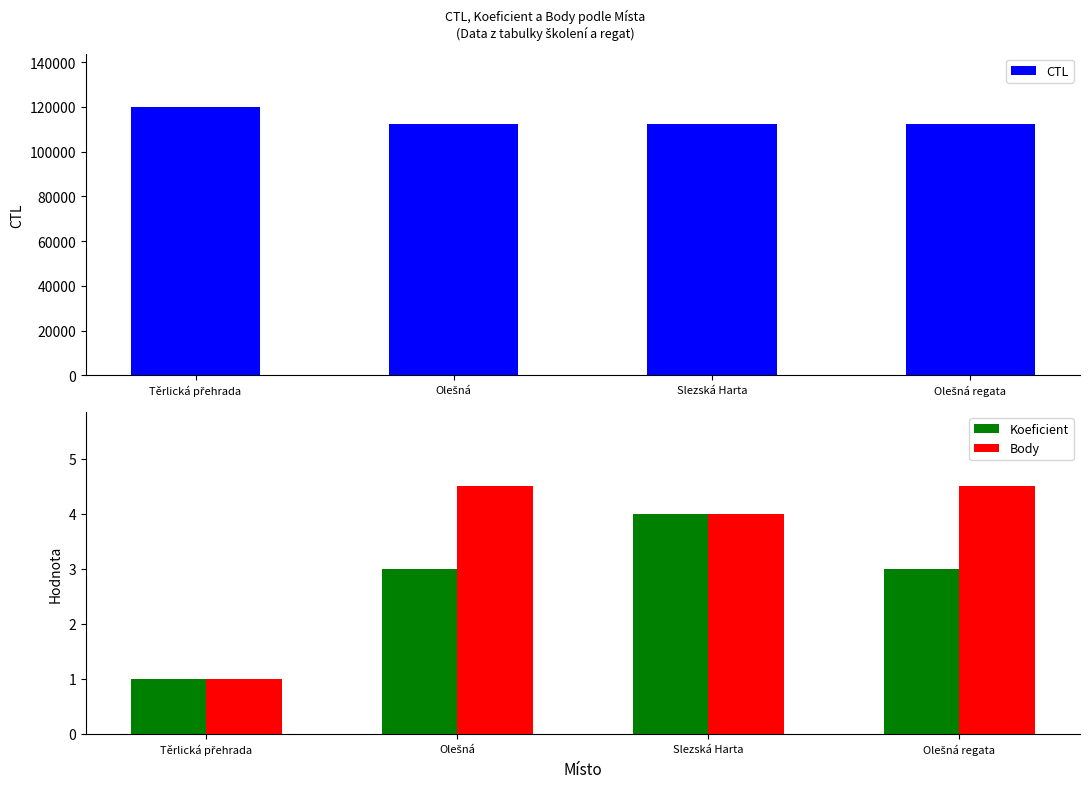

Between Olešná and Olešná regata, which series saw the biggest shift?

CTL